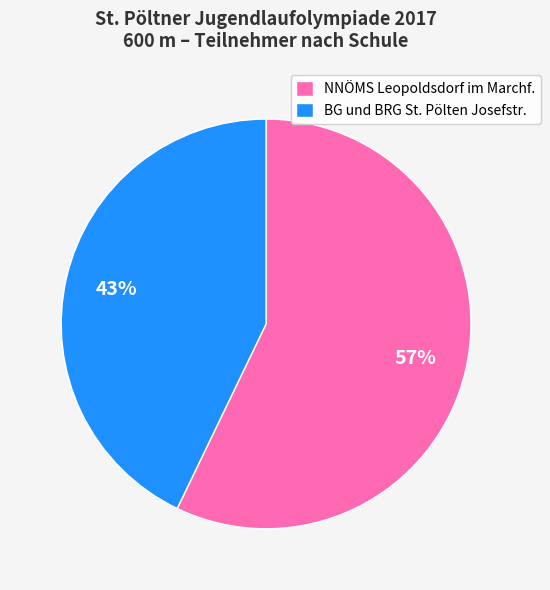

Which slice is the smallest?

BG und BRG St. Pölten Josefstr.